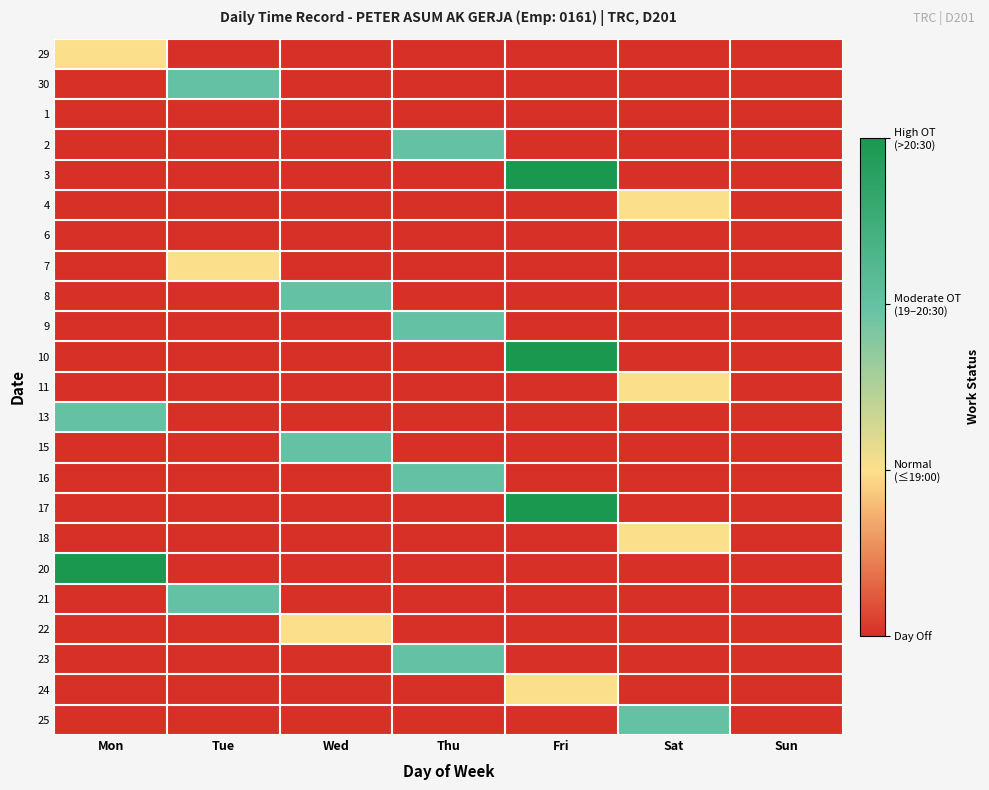

Between Tue and Thu, which series saw the biggest shift?

30